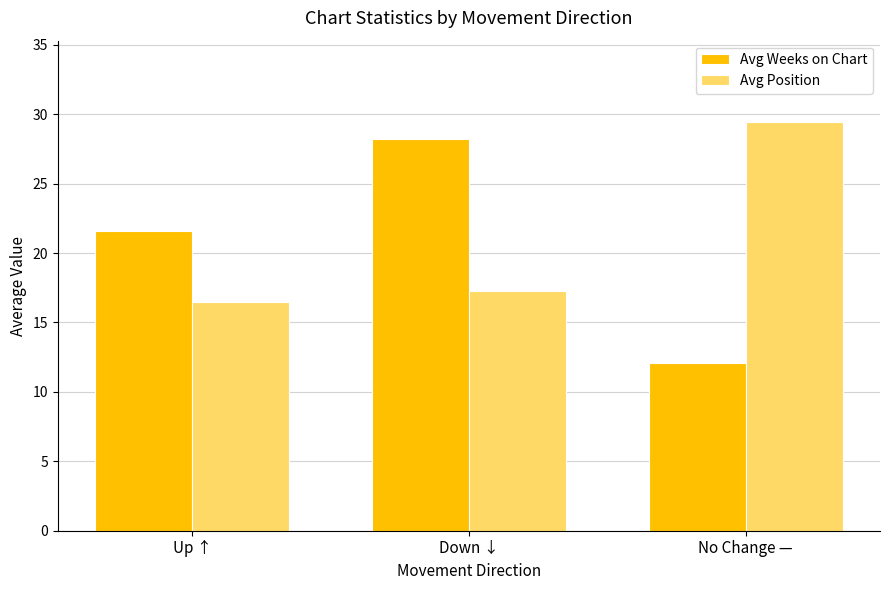

What is the minimum value for Avg Weeks on Chart?

12.1